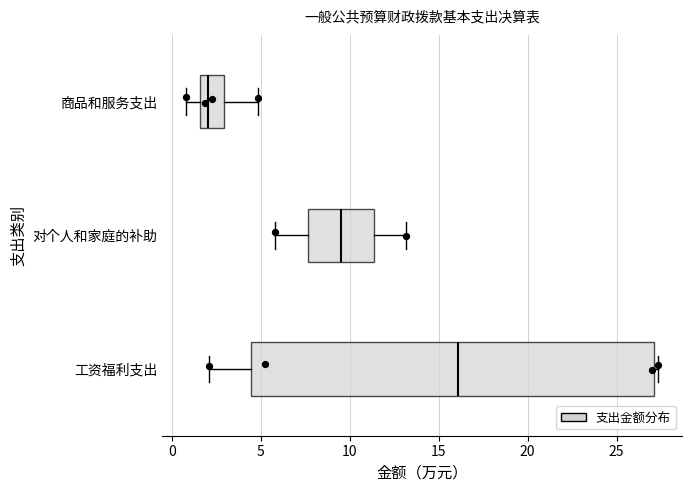

Which box's median line is the furthest to the left?

商品和服务支出